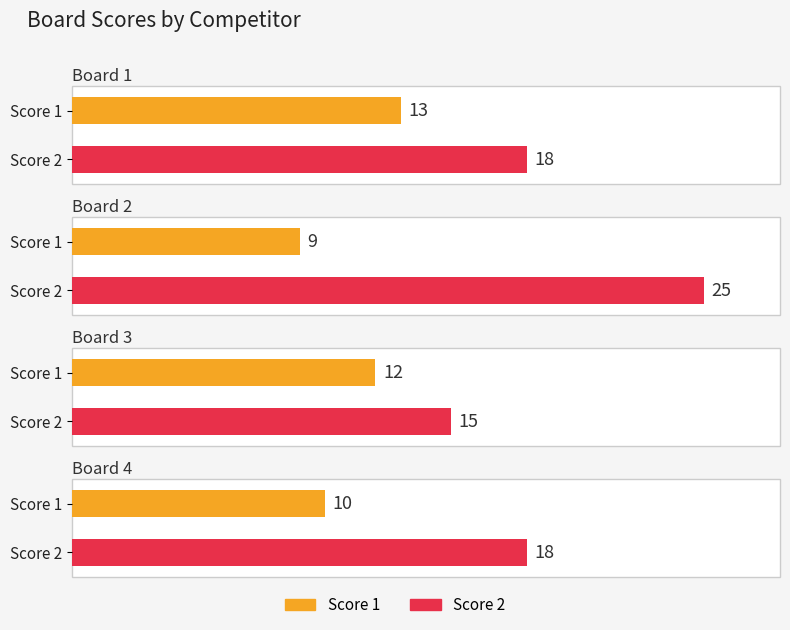

What is the total value across all series at Board 3?

27